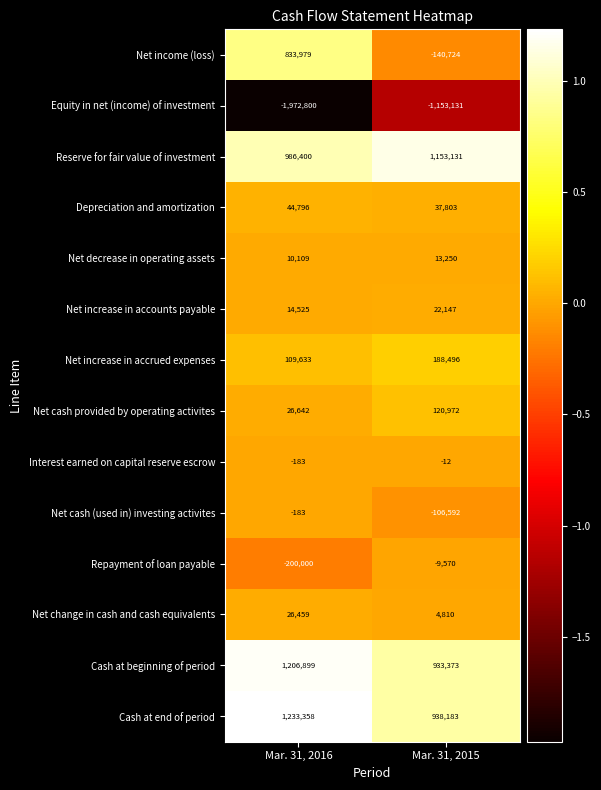

Which series has the largest total across all categories?

Cash at end of period